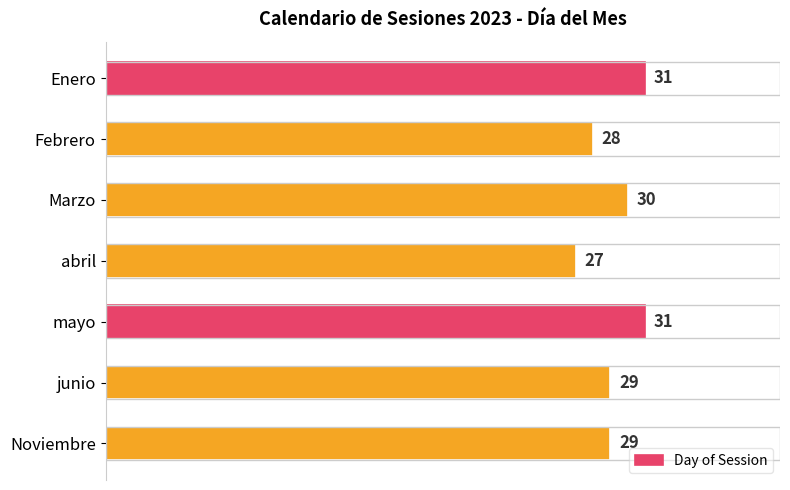

What is the label of the 3rd bar from the top?

Marzo